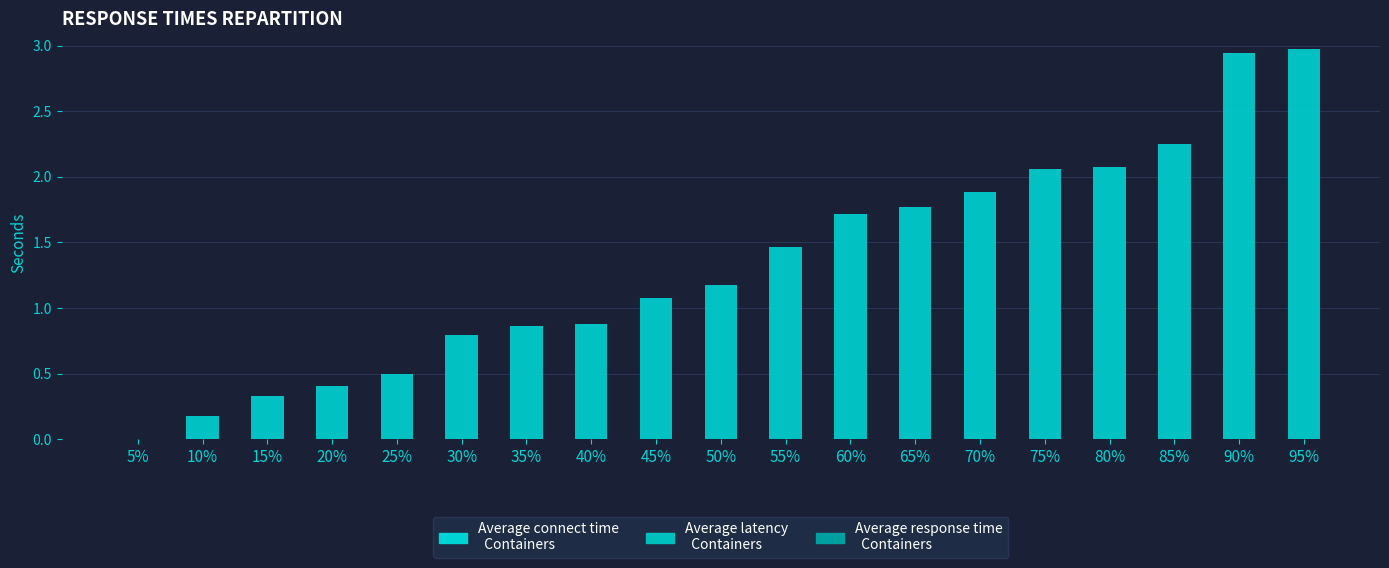

What is the change in value from 10% to 80%?

+1.9